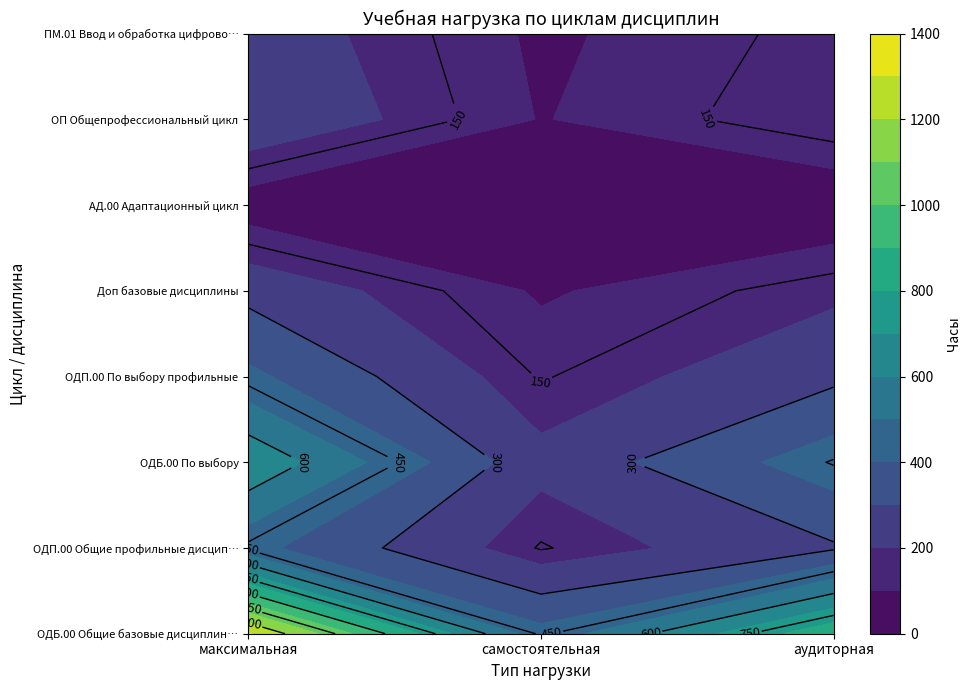

What is the difference between the highest and lowest values at аудиторная?

843